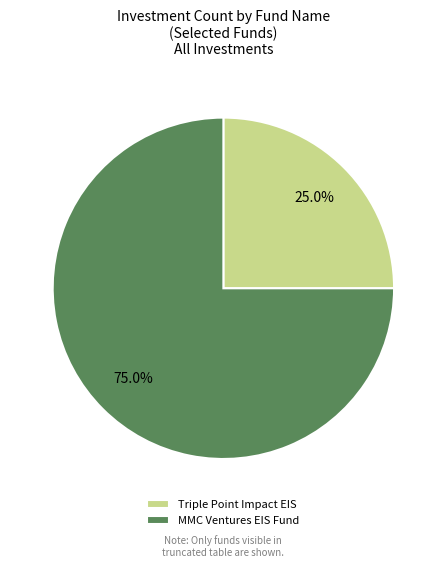

Rank the categories by value from highest to lowest.

MMC Ventures EIS Fund, Triple Point Impact EIS